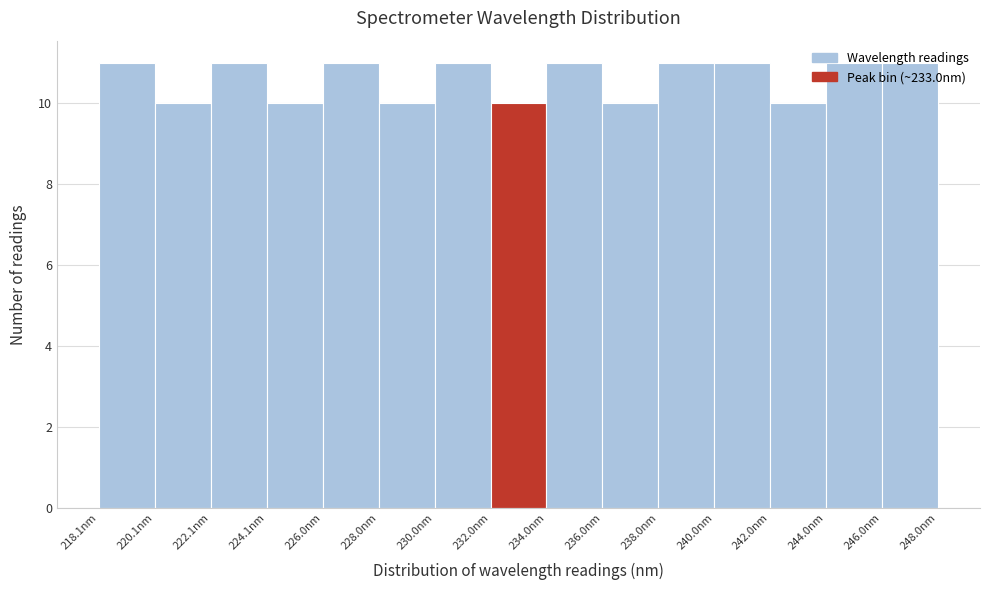

Reading left to right, list every bar in this chart as the range it spans on the x-axis followed by its height. Neither the bar edges nor the heights are printed on the chart, so give them approximately, as read against the axes.

218 to 220: 11
220 to 222: 10
222 to 224: 11
224 to 226: 10
226 to 228: 11
228 to 230: 10
230 to 232: 11
232 to 234: 10
234 to 236: 11
236 to 238: 10
238 to 240: 11
240 to 242: 11
242 to 244: 10
244 to 246: 11
246 to 248: 11